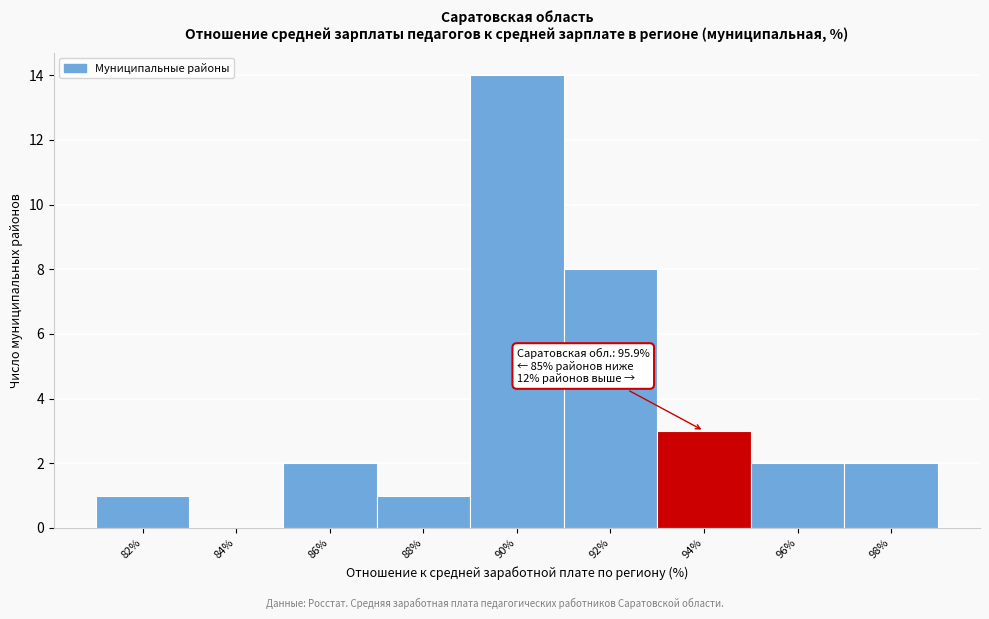

Reading left to right, what are all the values shown in this chart?

82%=1	84%=0	86%=2	88%=1	90%=14	92%=8	94%=3	96%=2	98%=2